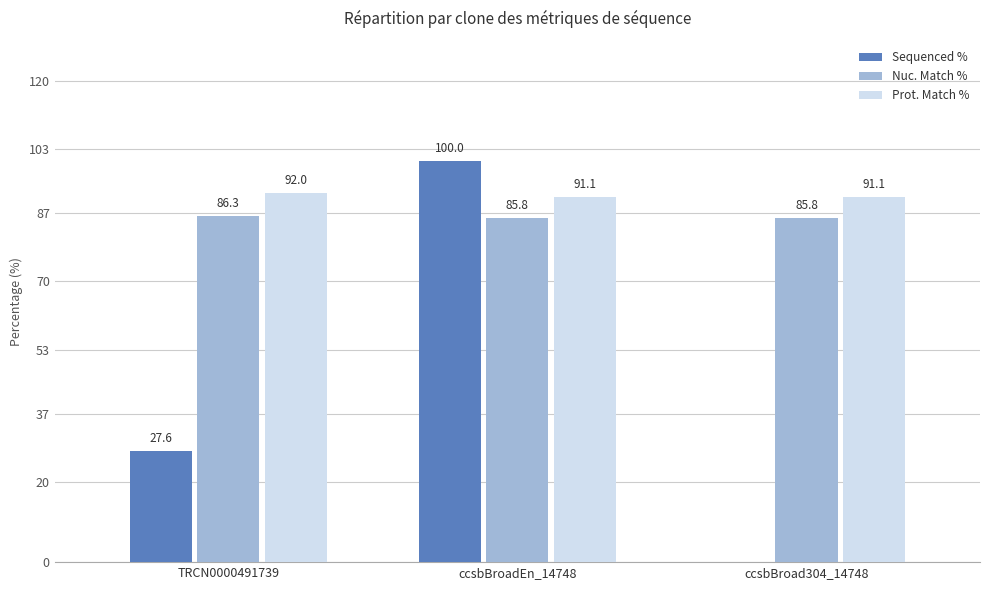

Is it true that Prot. Match % equals 61.7 at ccsbBroadEn_14748?

False